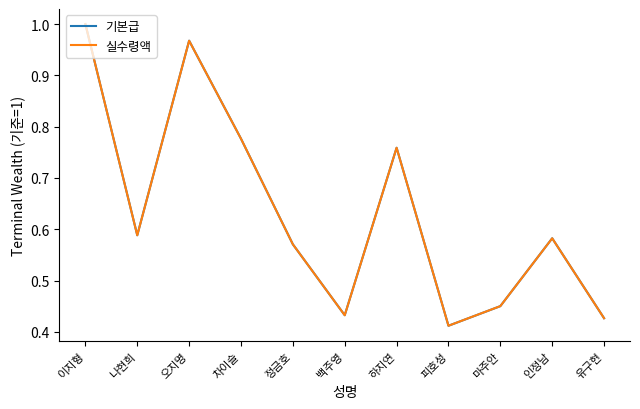

Which category has the highest value in the 기본급 series?

이지형